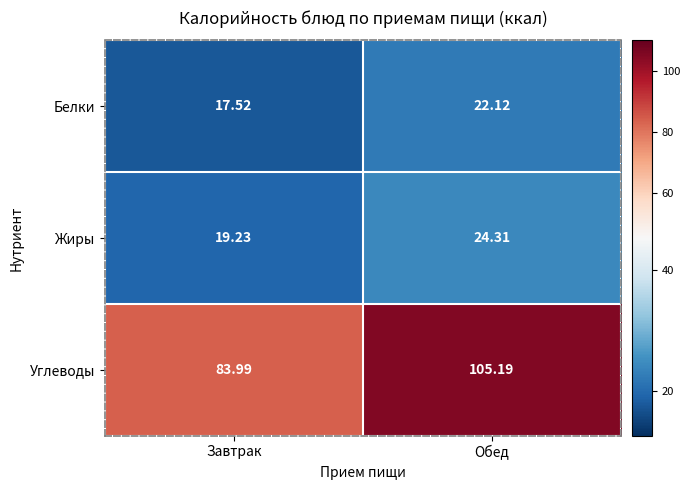

How many distinct data groups are displayed?

3